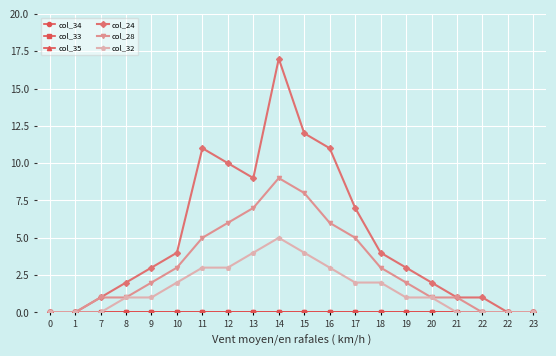

At which category is the sum across all series the highest?

14